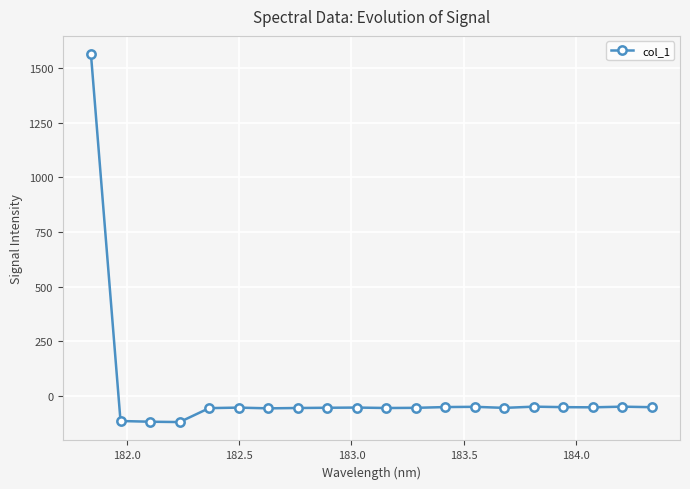

How many values are below -53?

12